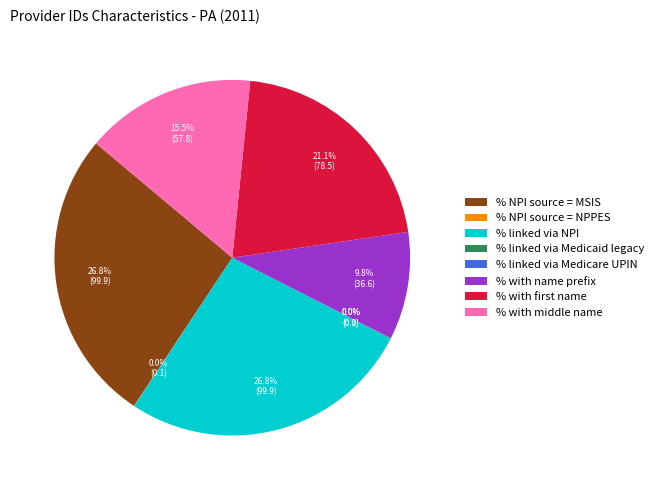

Is there a majority slice in this chart?

No